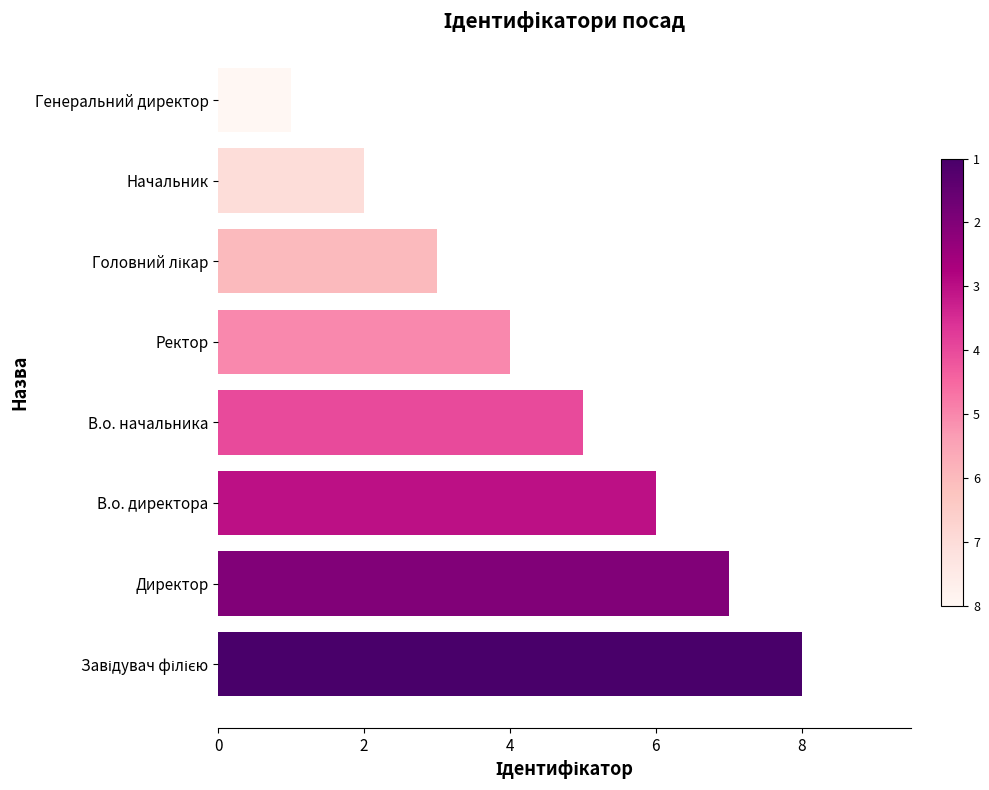

What is the difference between the maximum and second lowest values?

6